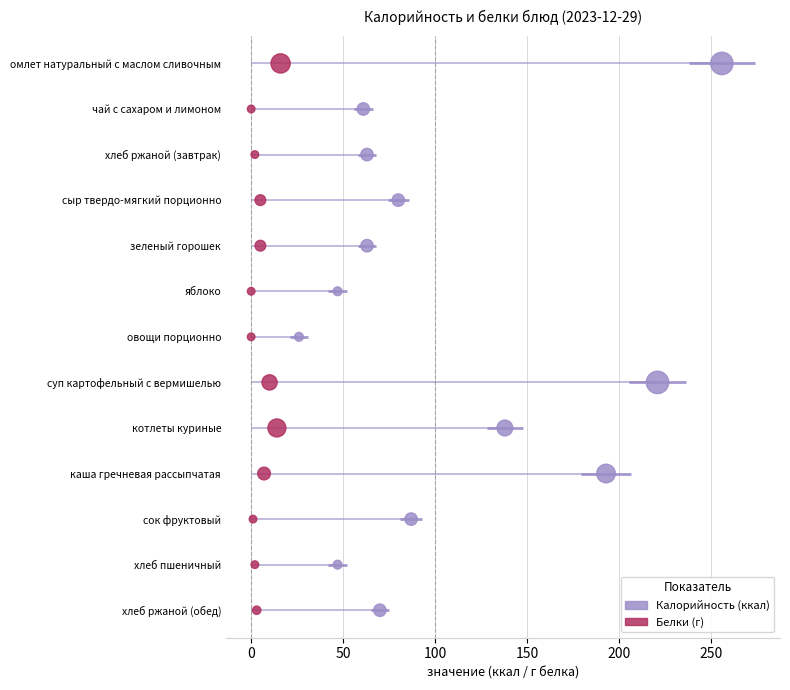

Which series contains the highest Y value?

Калорийность (ккал)